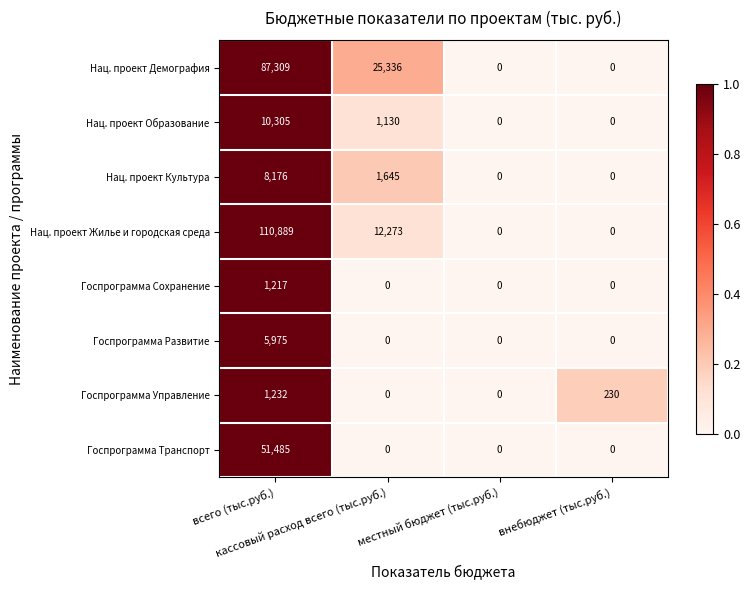

What is the sum of all Госпрограмма Сохранение values?

1217